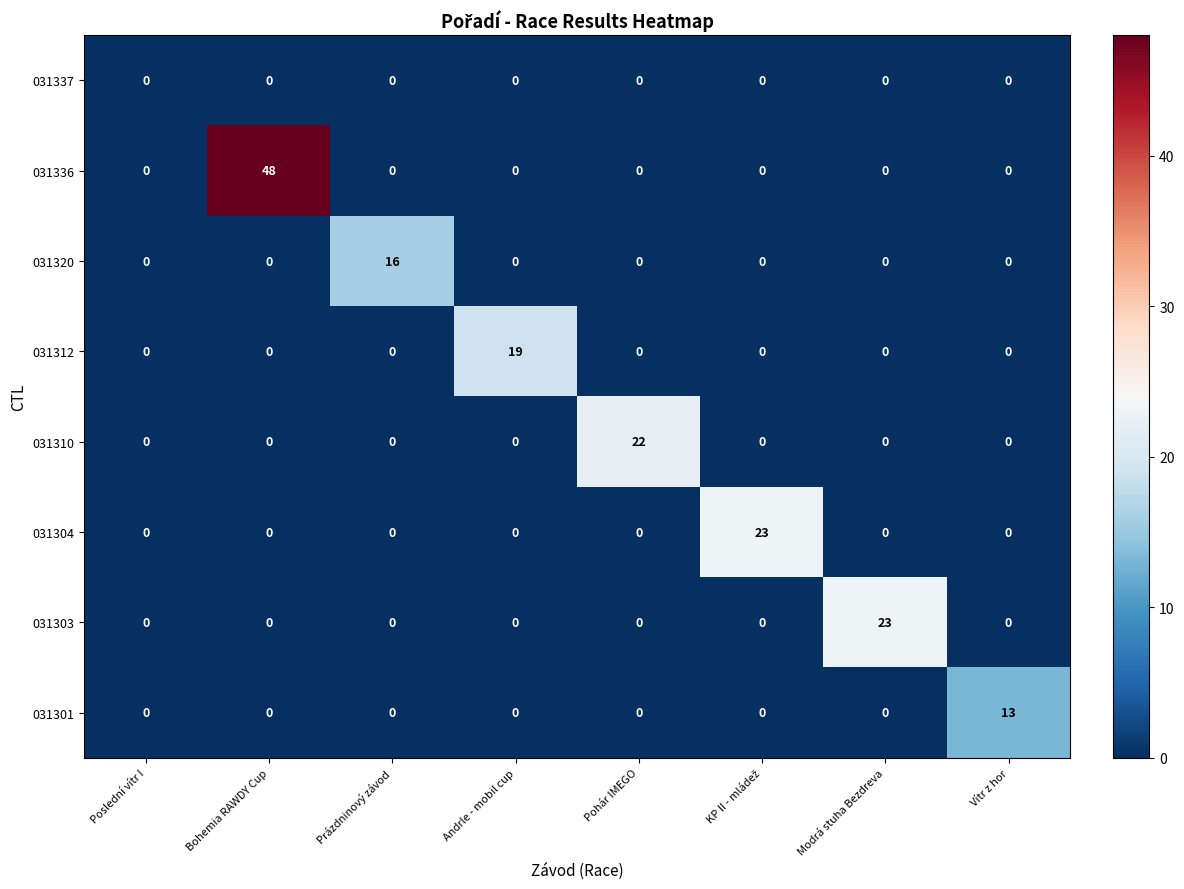

How many data points in 031336 are above 0?

1